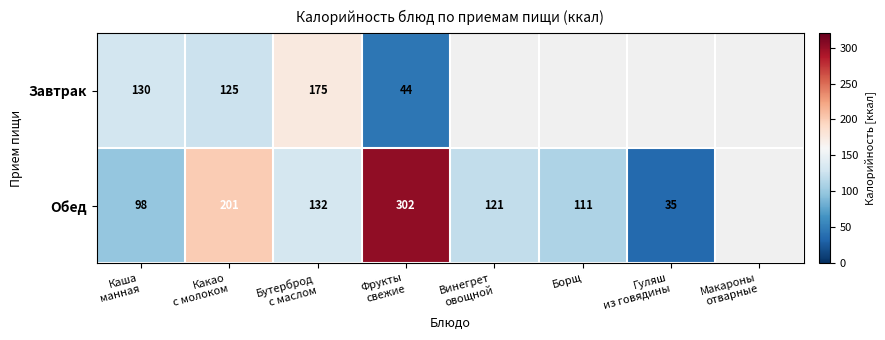

What is the maximum value shown in the chart?

302.0